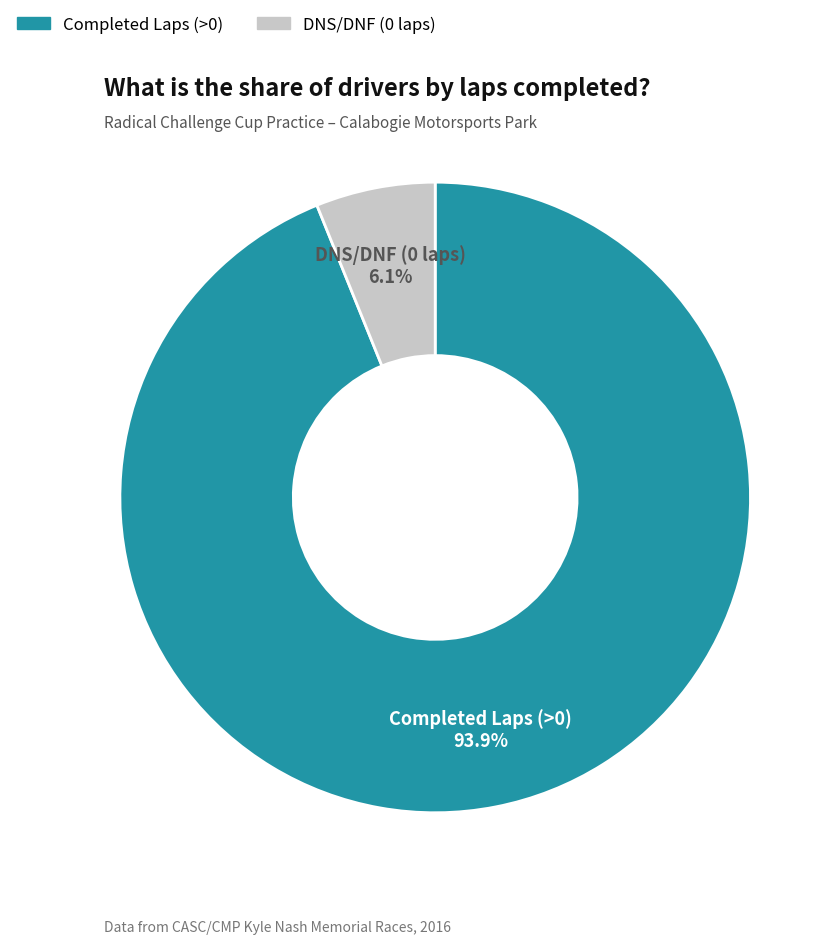

Is there a majority slice in this chart?

Yes